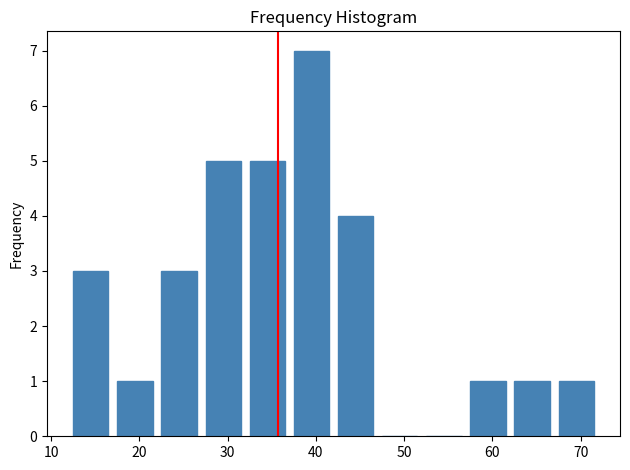

What is the height of the bar covering 22 to 27 on the x-axis? The values are not printed on the chart, so give them approximately, as read against the axis.

3